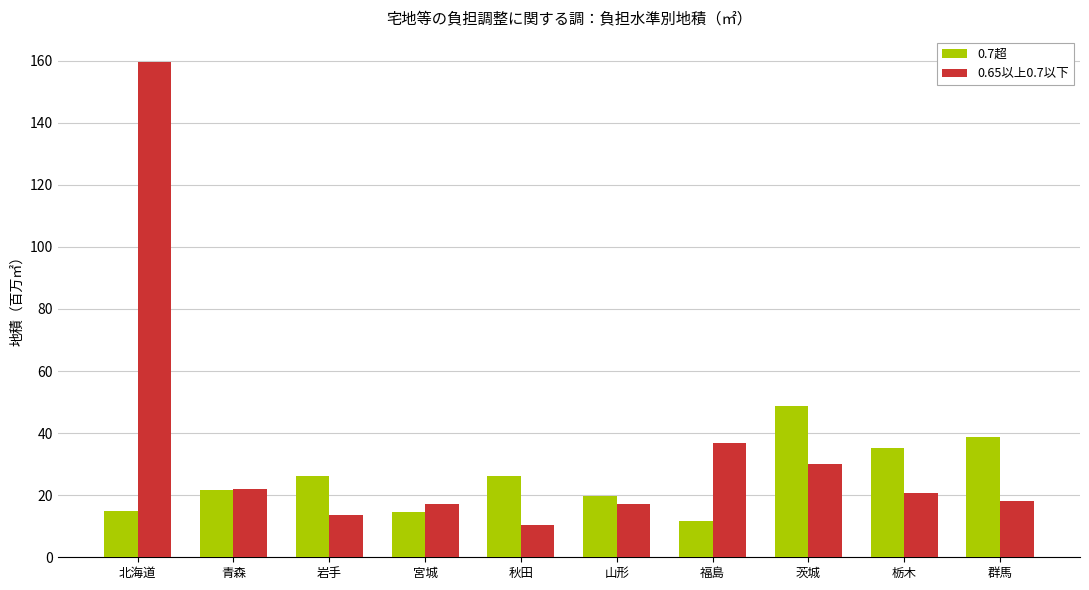

How many groups of bars are there?

10